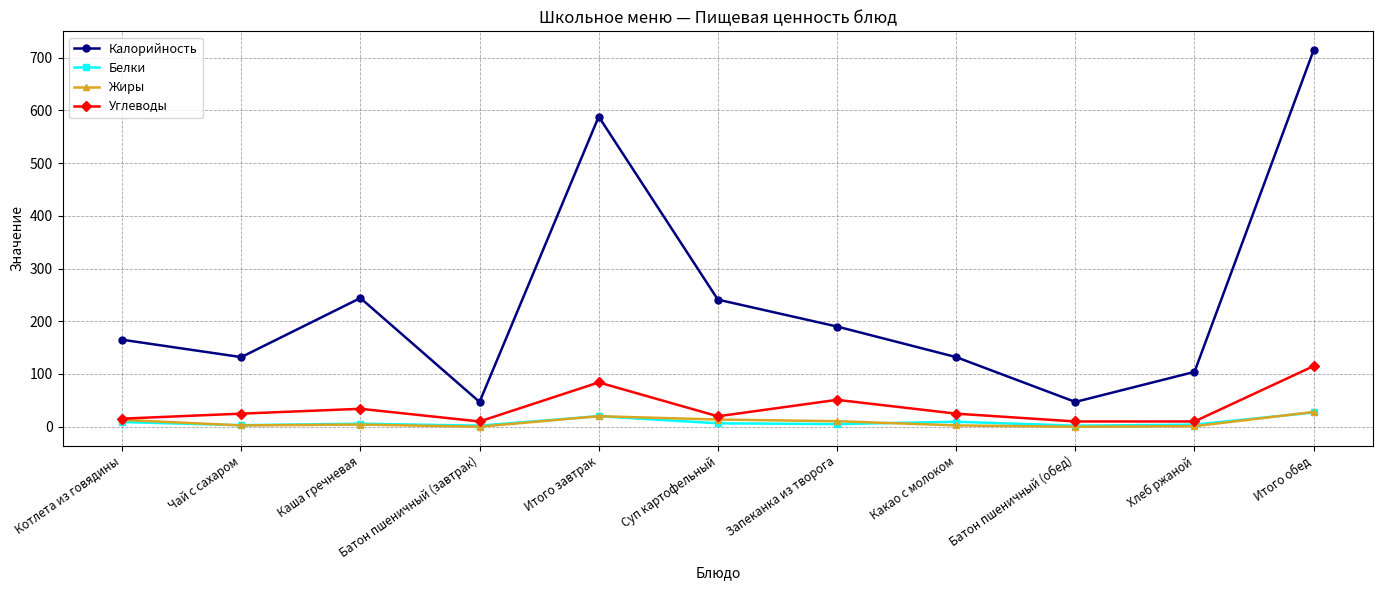

Which series has the widest spread of values?

Калорийность